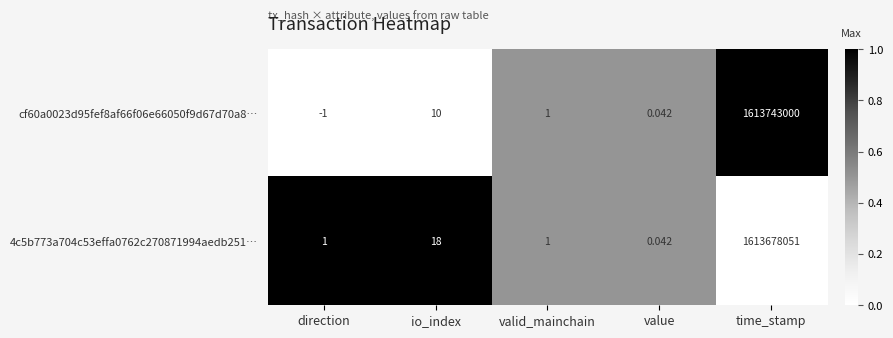

List the labels in order of cf60a0023d95fef8af66f06e66050f9d67d70a8… value, smallest first.

direction, value, valid_mainchain, io_index, time_stamp